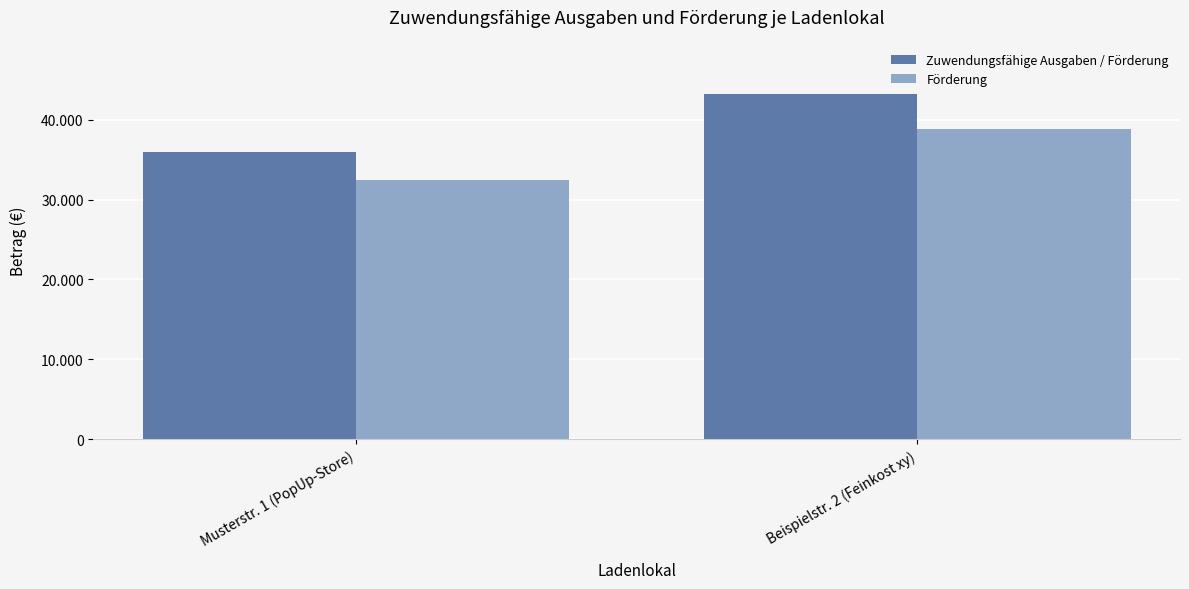

The Zuwendungsfähige Ausgaben / Förderung series shows 10958 at Musterstr. 1 (PopUp-Store). True or false?

False